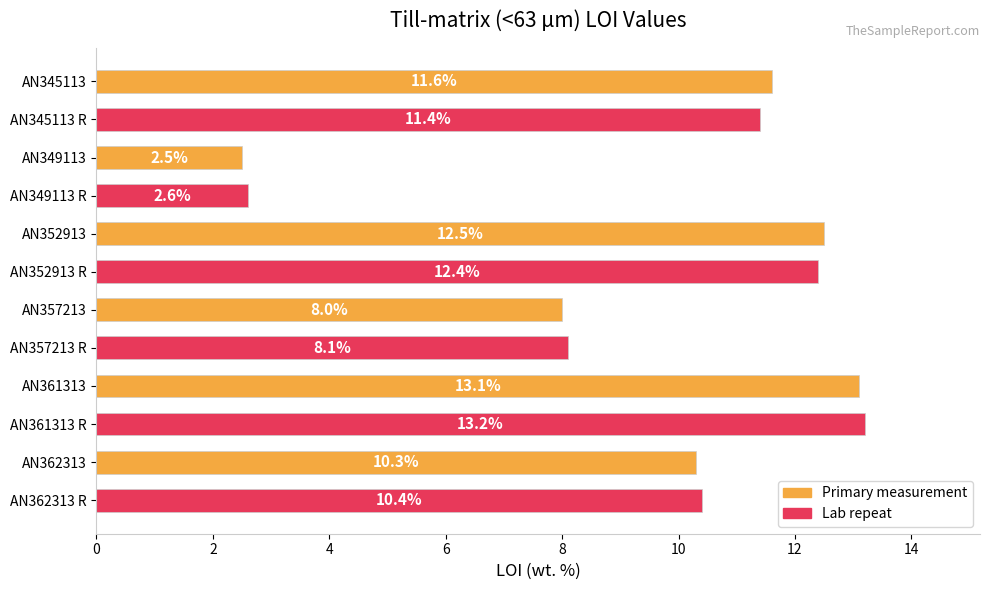

Approximately how many times larger is the value at AN352913 R compared to AN352913?

1.0